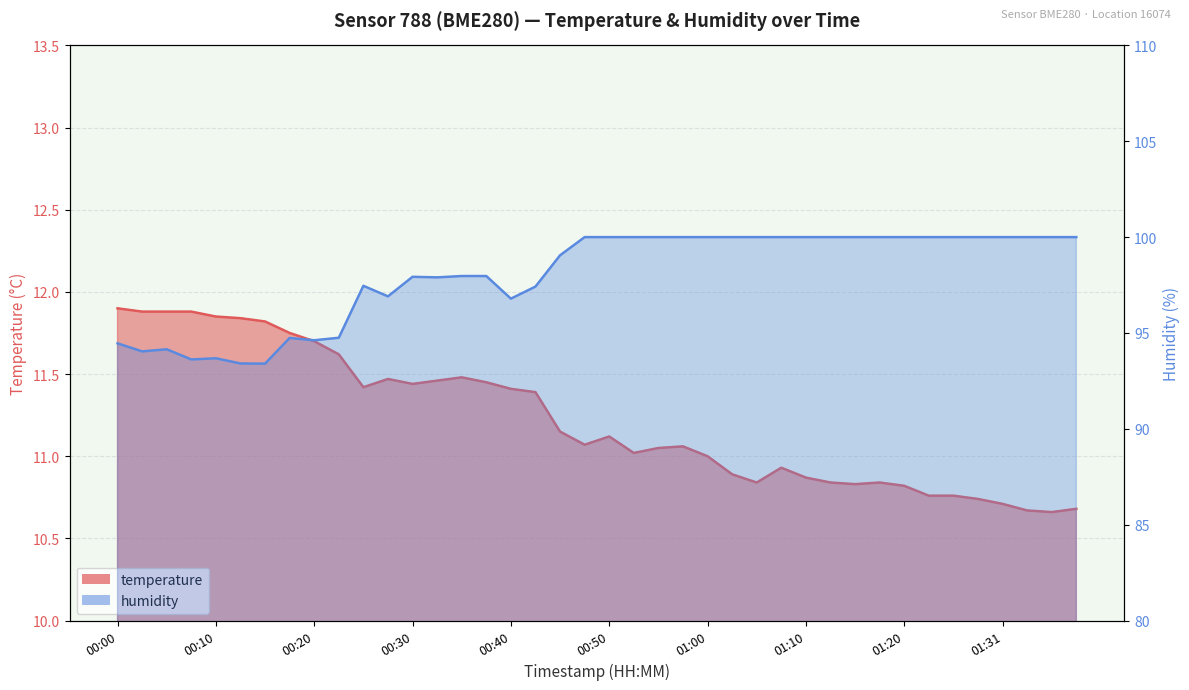

How many lines are shown in the chart?

2